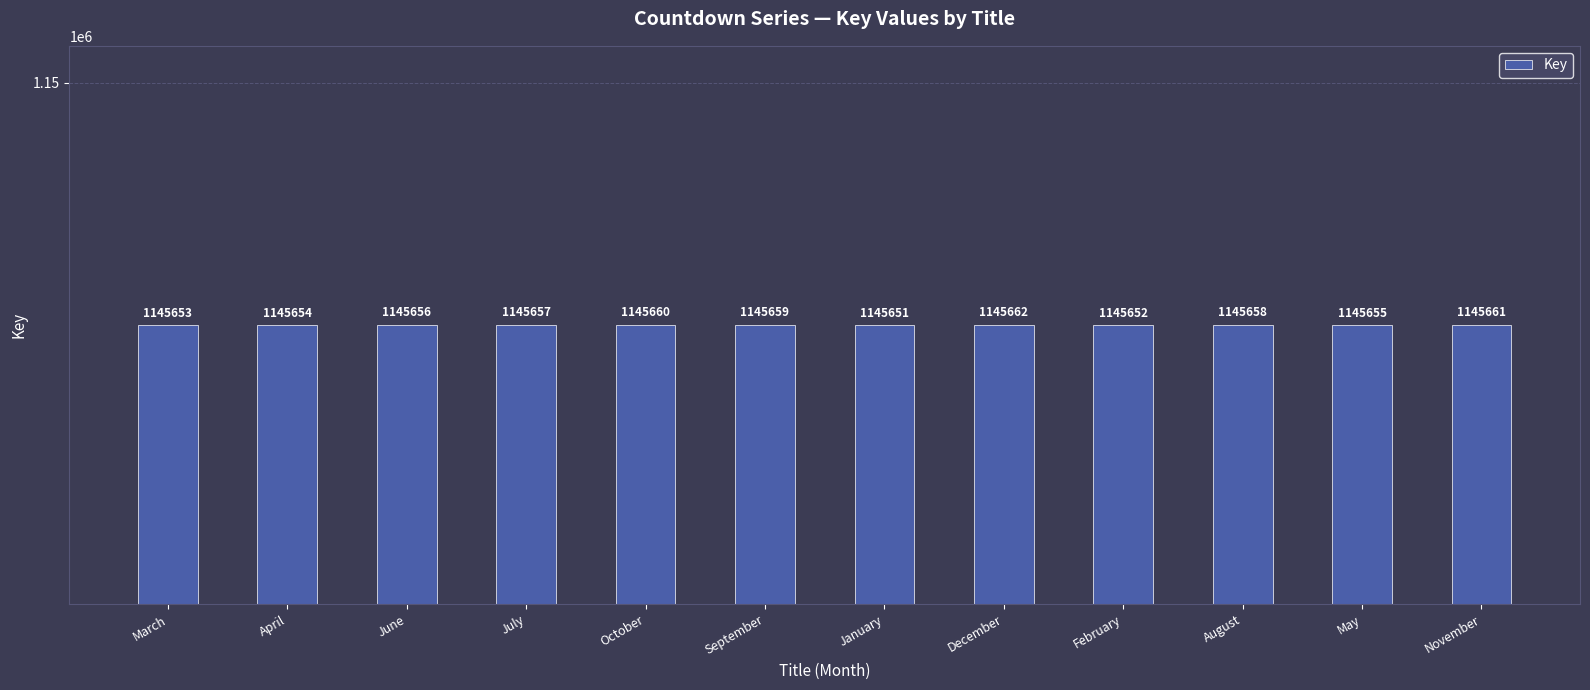

What is the sum of all values?

13747878